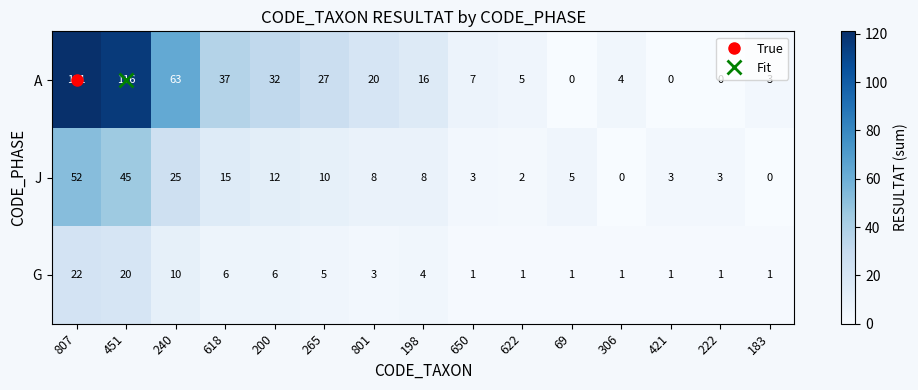

At which label does A reach its peak?

807